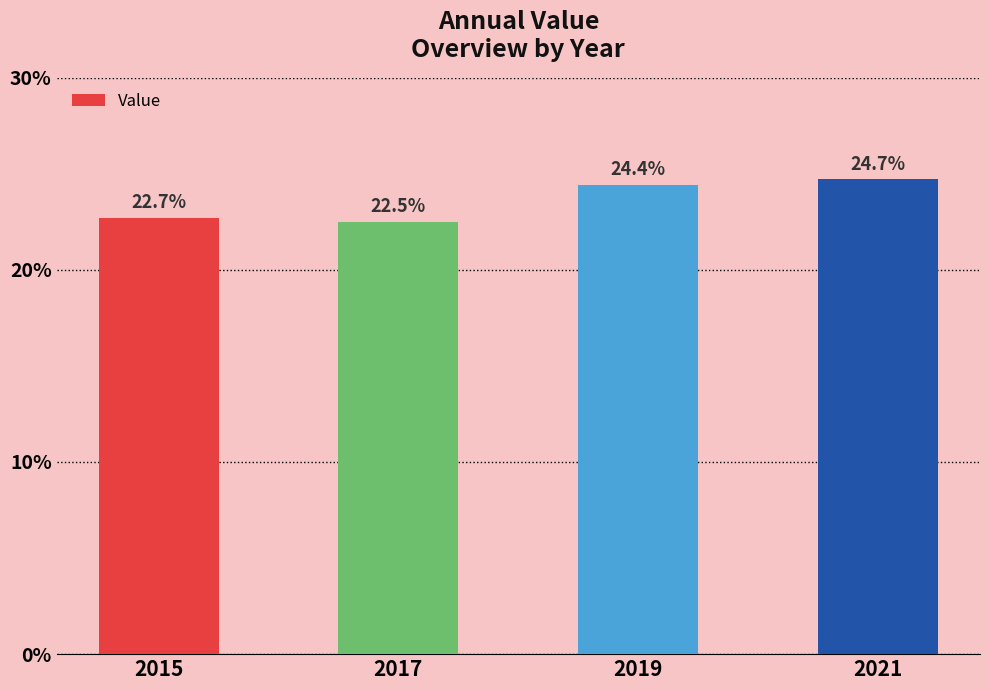

Where is the data nearest to the value 23?

2015